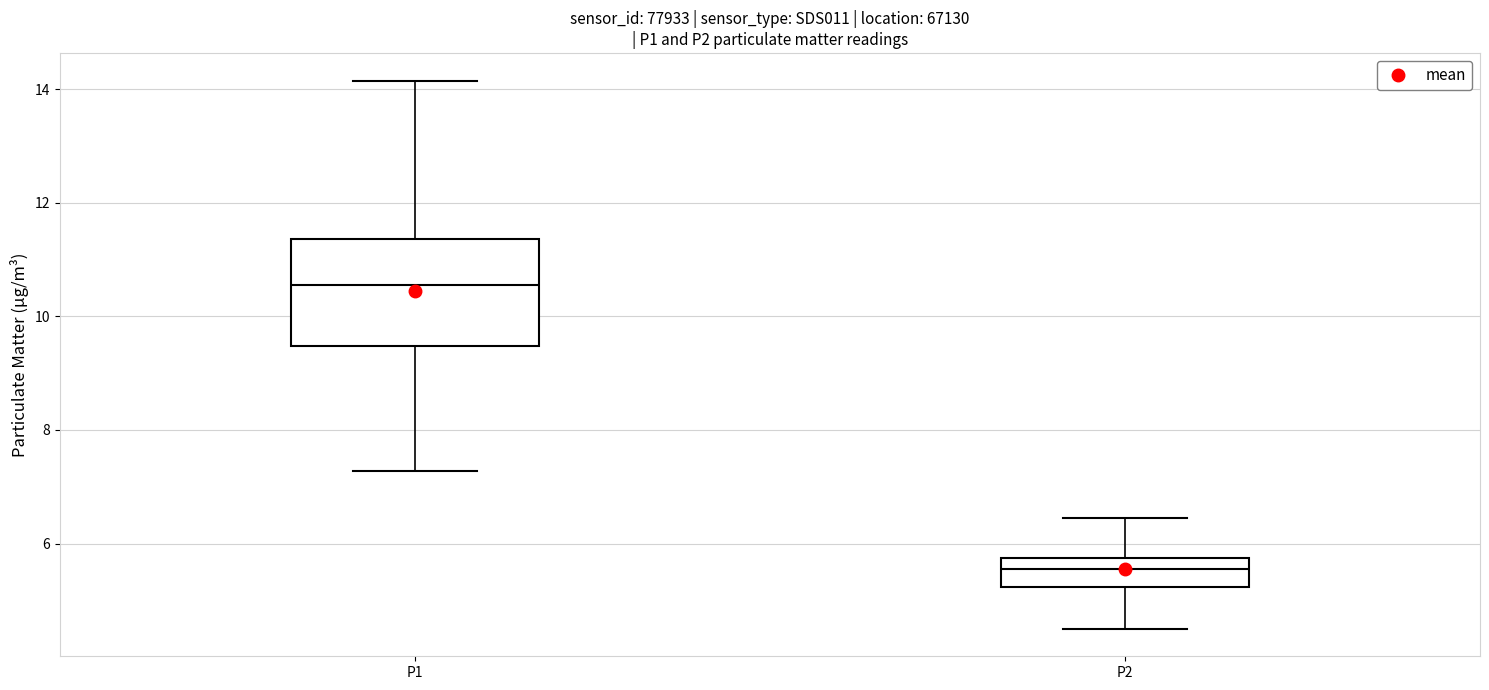

Where is the lower edge of the box for P2 on the y-axis? The values are not printed on the chart, so give them approximately, as read against the axis.

5.2